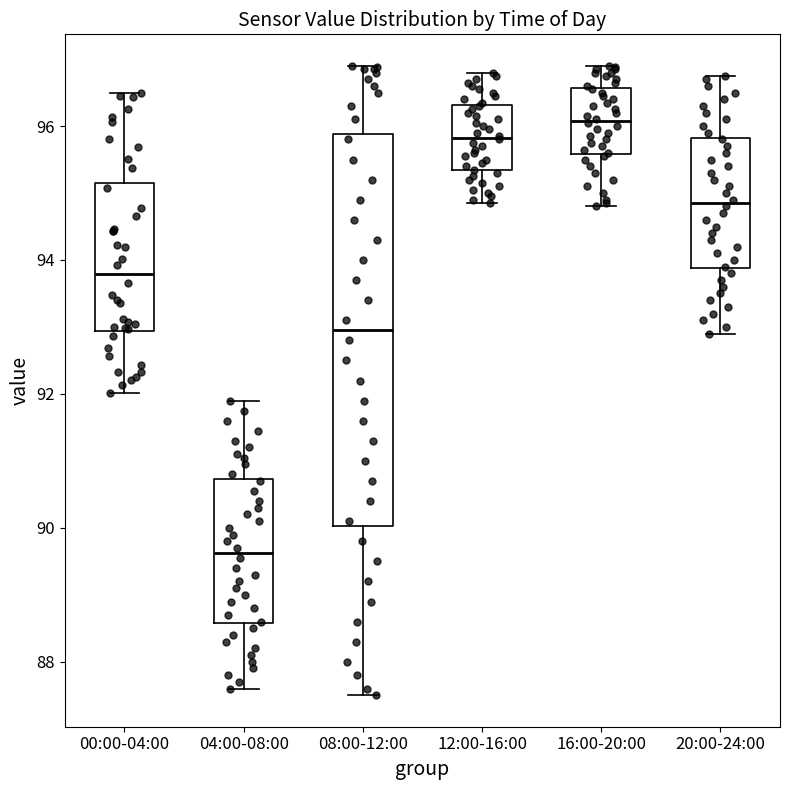

Where does the lower whisker of the box for 20:00-24:00 end on the y-axis? The values are not printed on the chart, so give them approximately, as read against the axis.

93.0